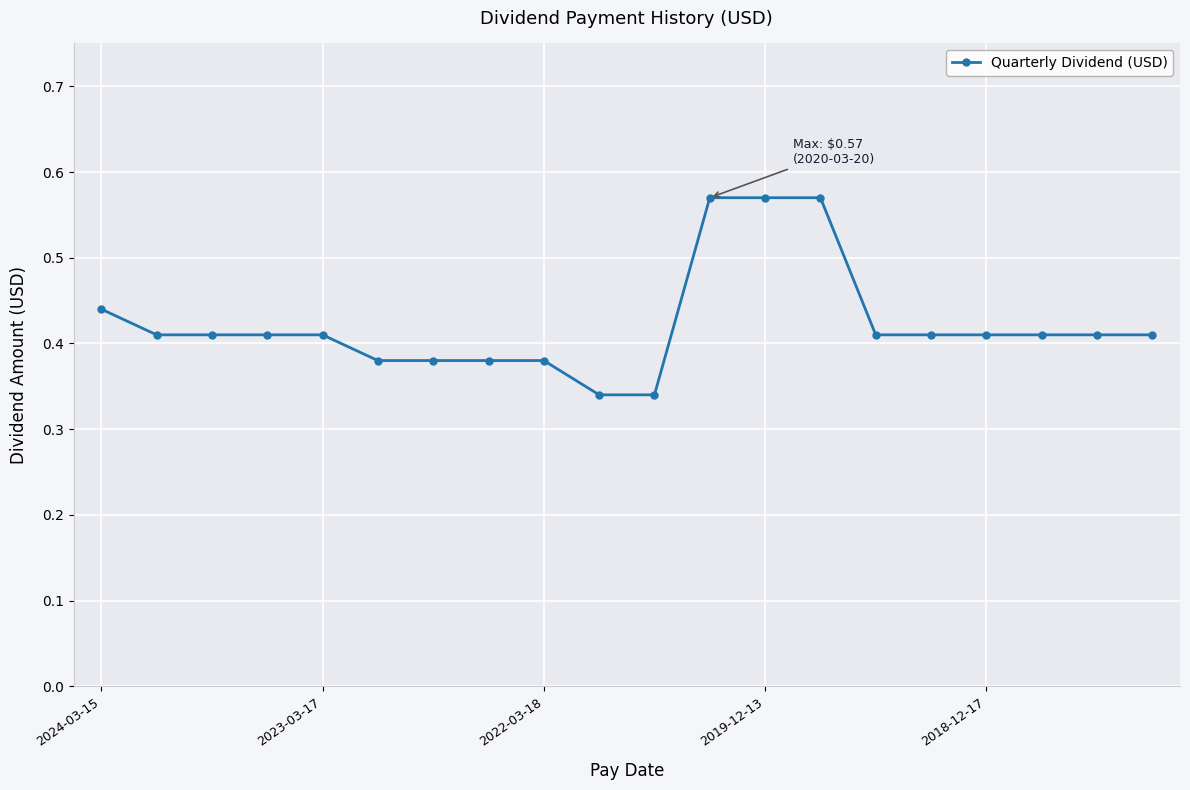

How many values are between 0 and 1?

20